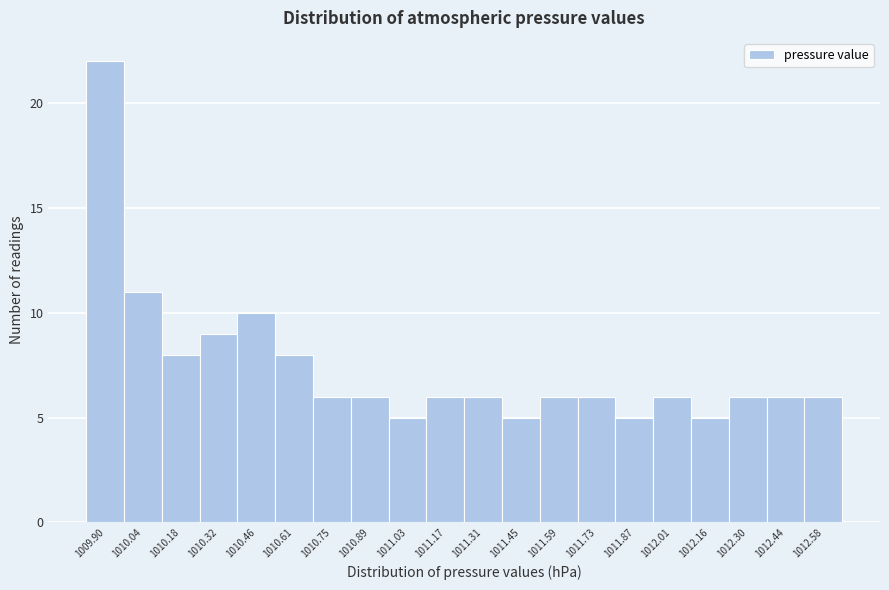

Reading right to left, extract all data points from this chart.

6	6	6	5	6	5	6	6	5	6	6	5	6	6	8	10	9	8	11	22